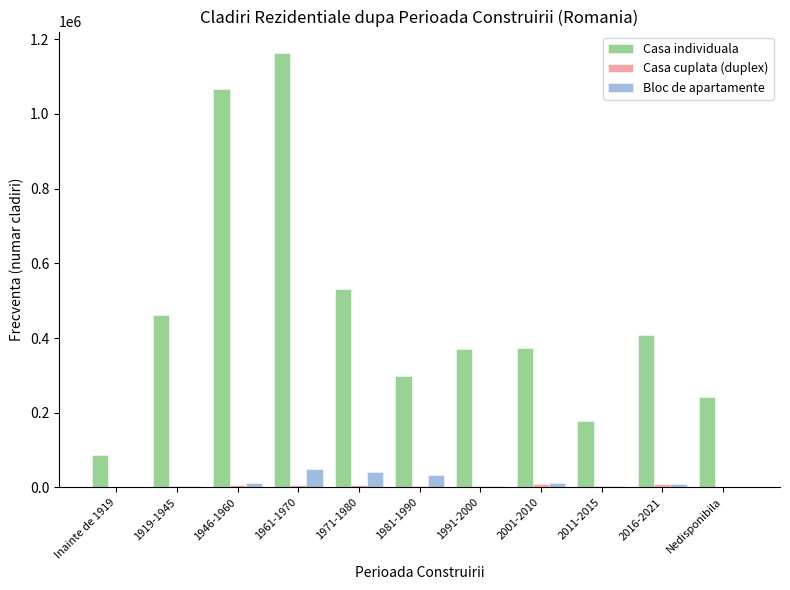

What is the highest value of the Casa individuala series?

1162241